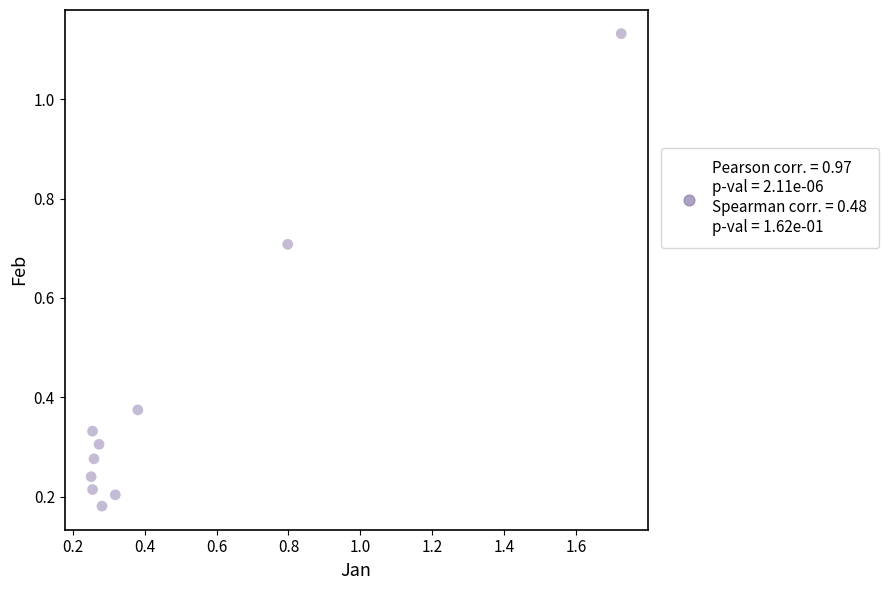

What is the average X value?

0.5